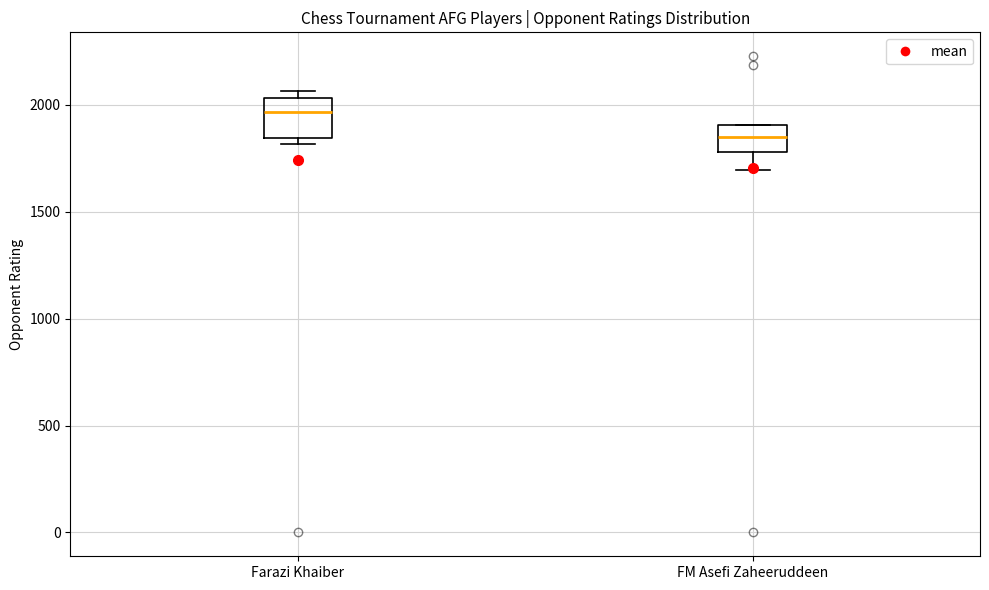

Which box is the tallest, from its lower edge to its upper edge?

Farazi Khaiber